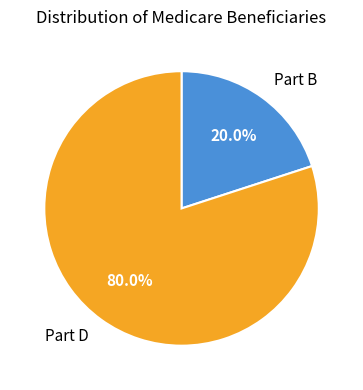

Does Part B represent more than half of the total?

No